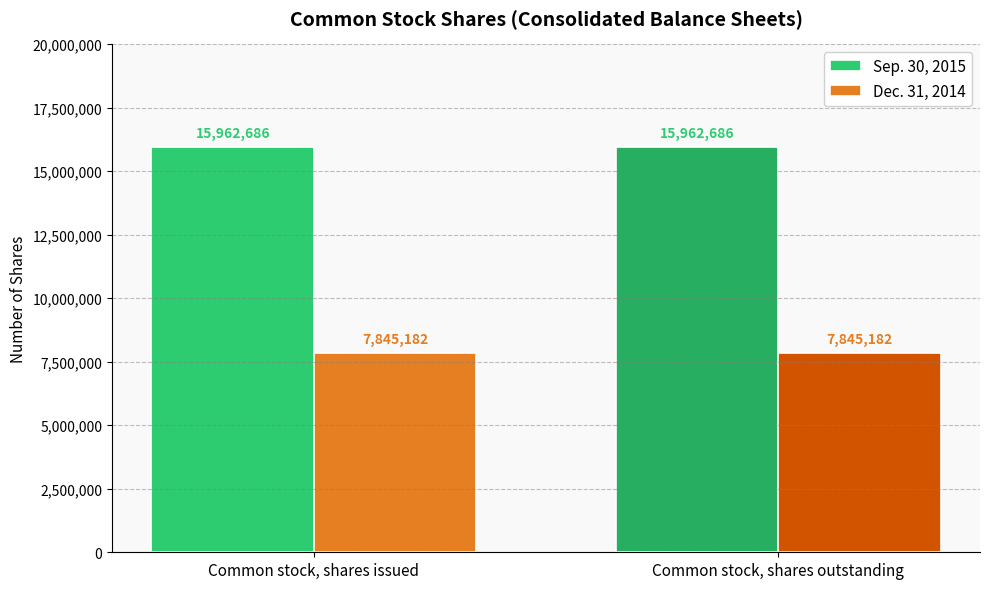

What is the greatest value displayed?

15962686